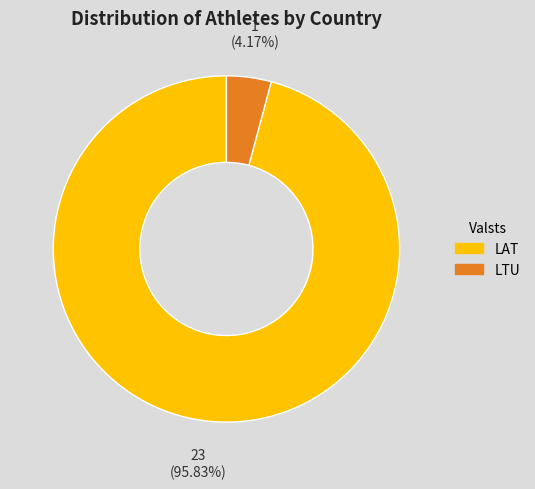

Combined, what portion of the pie is LTU and LAT?

100.0%